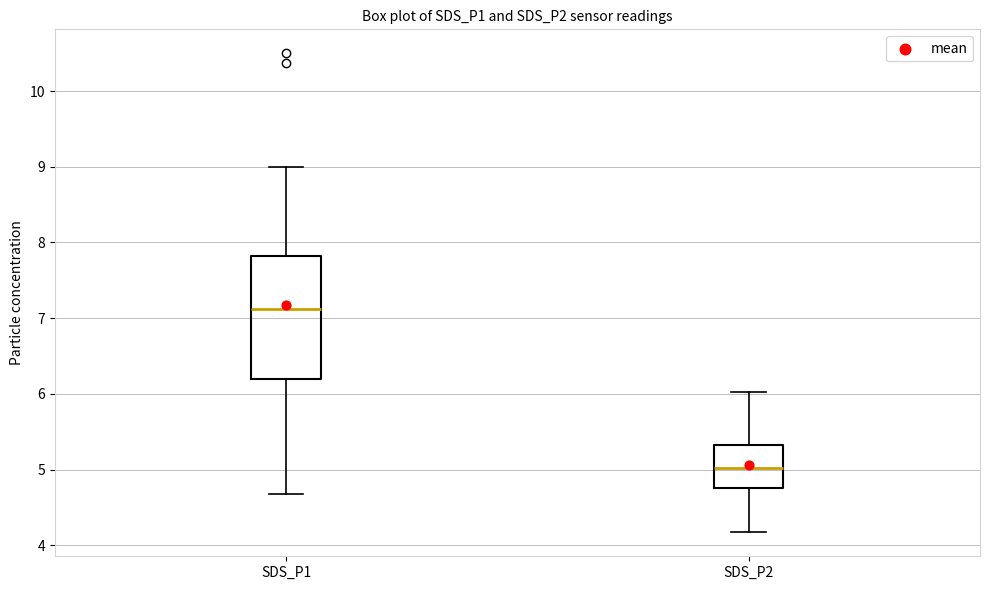

Which box's median line is the highest?

SDS_P1